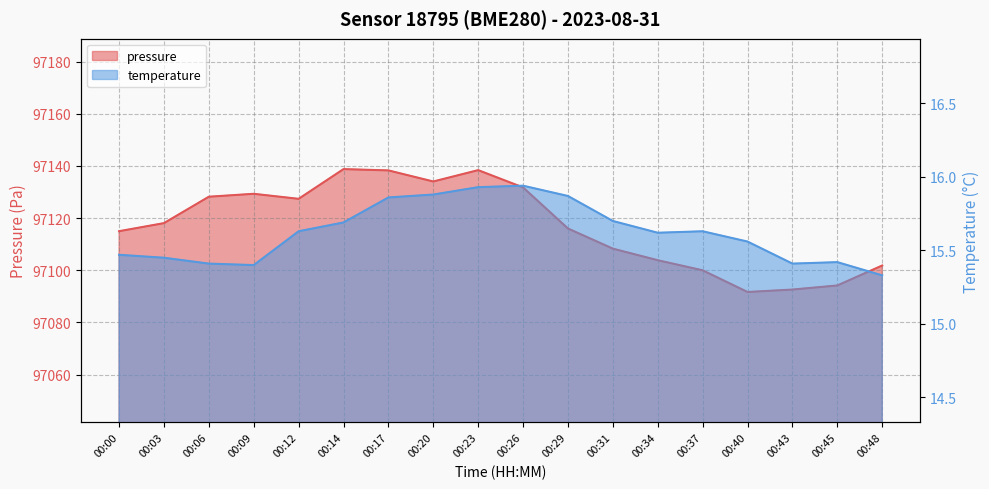

What is the spread (max minus min) of values at 00:26?

97115.8